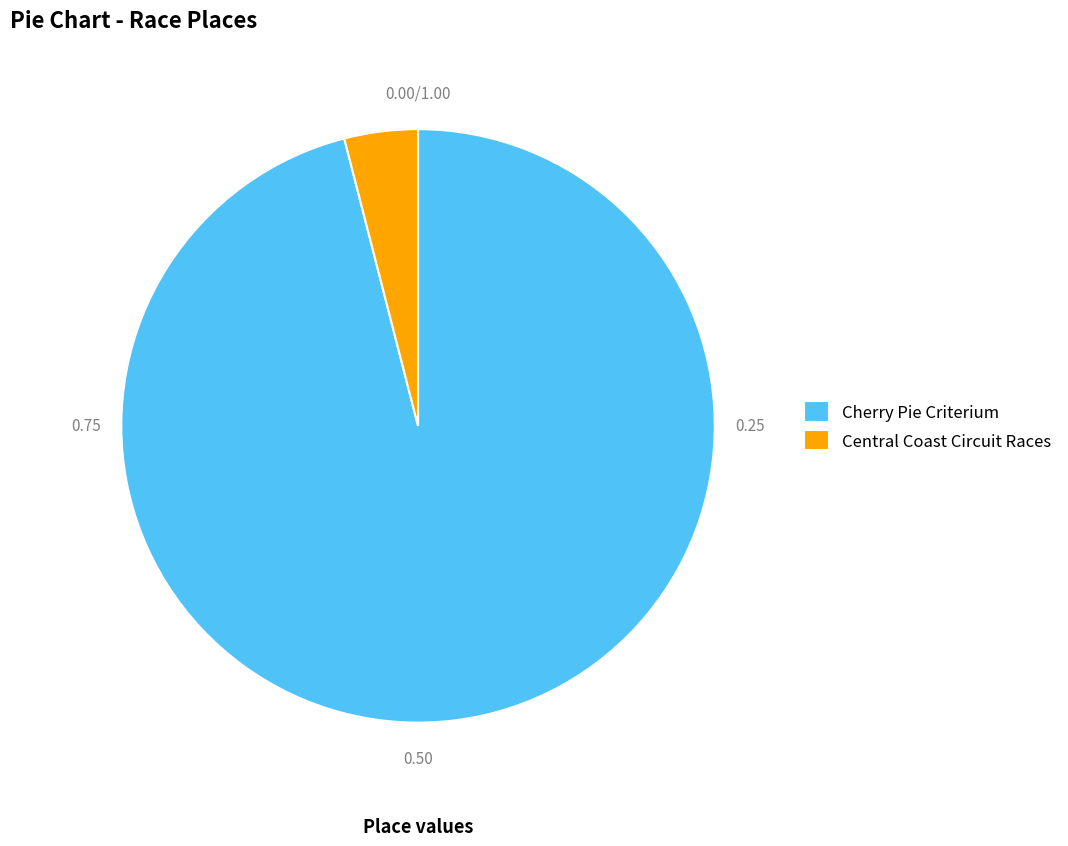

Between Cherry Pie Criterium and Central Coast Circuit Races, which is larger?

Cherry Pie Criterium